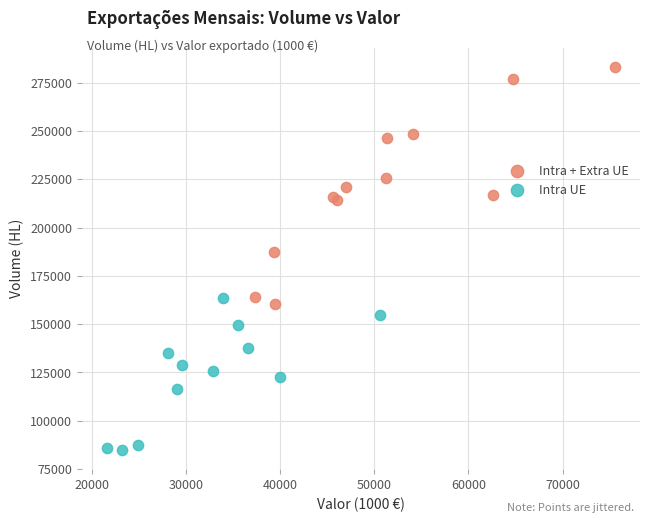

Which series reaches the maximum Y coordinate?

Intra + Extra UE